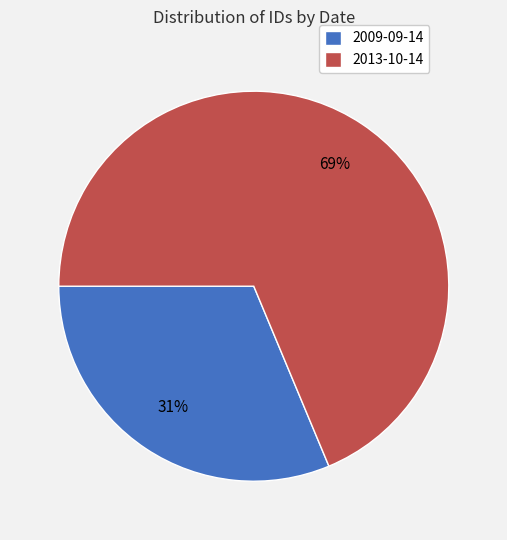

To the nearest percent, what is the average slice percentage?

50%